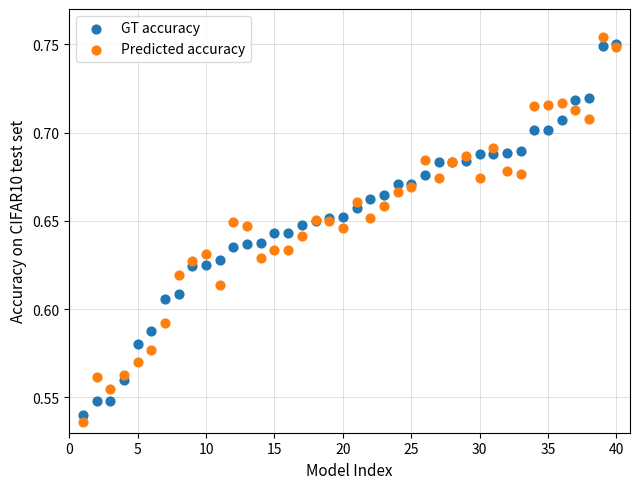

What are all the series names shown in the legend?

GT accuracy, Predicted accuracy